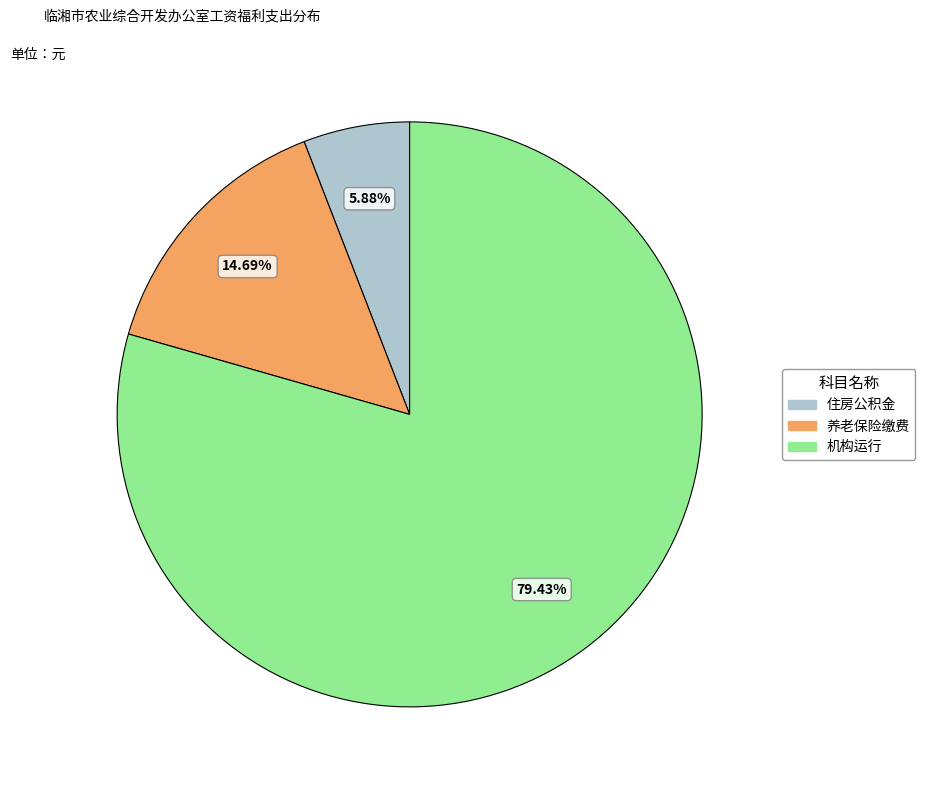

What is the ratio of the value at 机构运行 to the value at 住房公积金?

13.5